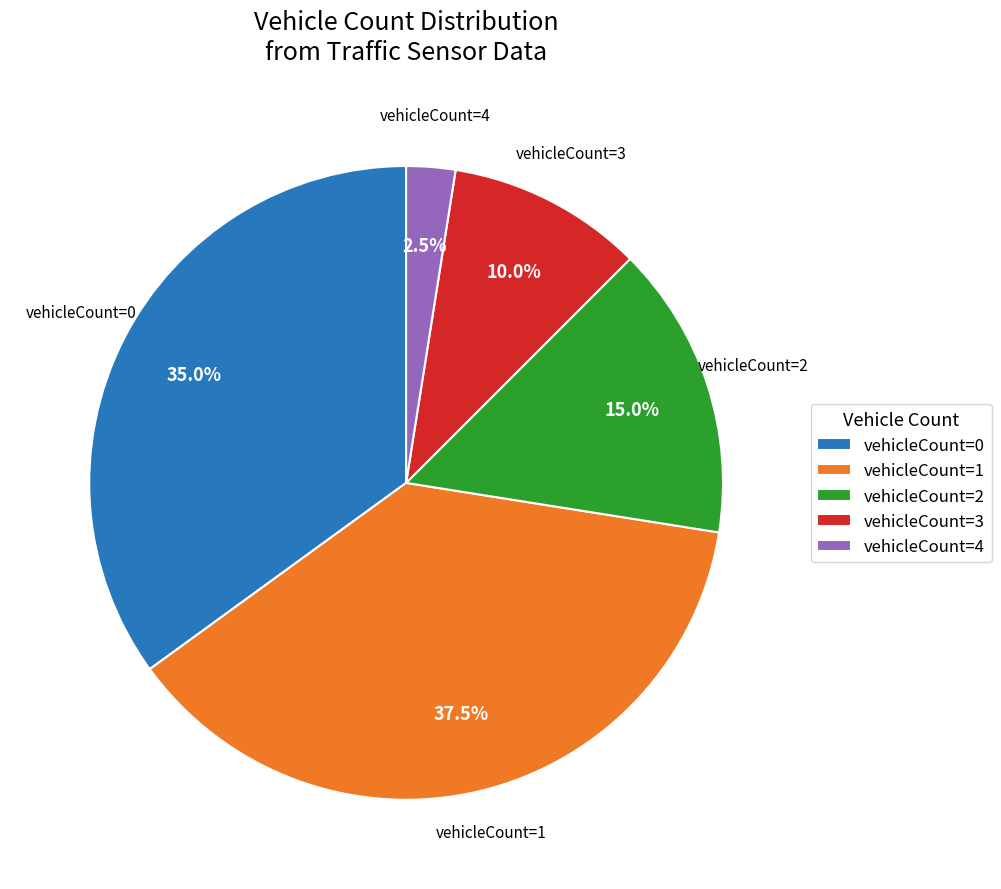

How many slices are in this pie chart?

5